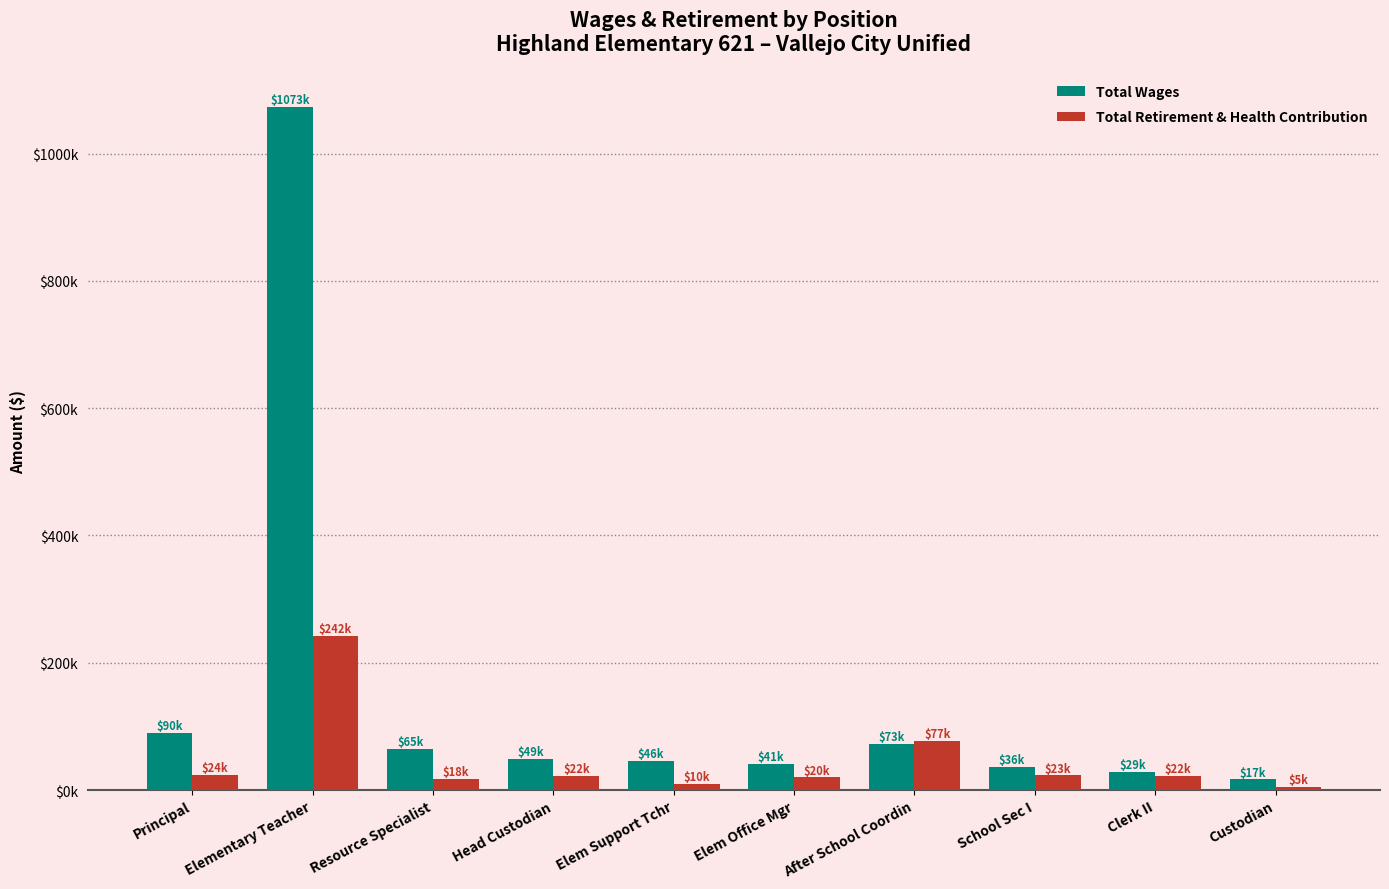

The value of Total Retirement & Health Contribution at Resource Specialist is 8332.0. True or false?

False